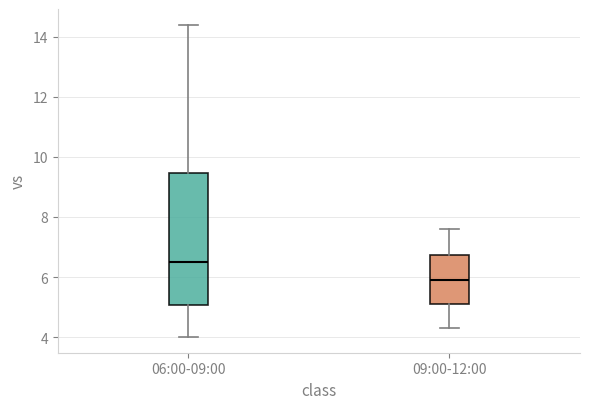

Reading left to right, read every box against the y-axis: the position of its median line, the range the box covers, and the ends of its whiskers. The values are not printed on the chart, so give them approximately, as read against the axis.

06:00-09:00: median 6.6, box 5.0 to 9.4, whiskers 4.0 to 14.4
09:00-12:00: median 6.0, box 5.2 to 6.8, whiskers 4.4 to 7.6